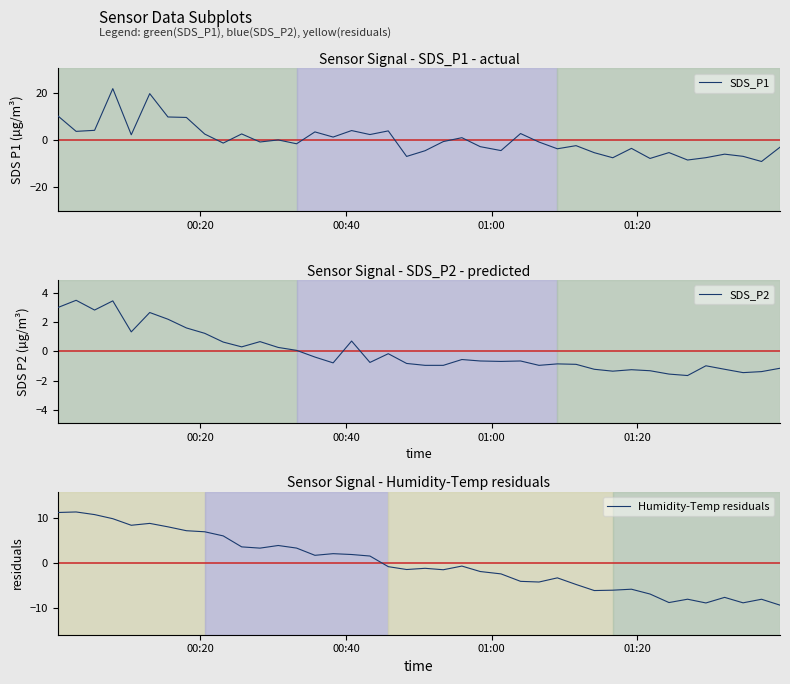

Reading left to right, what are all the values shown in this chart?

SDS_P1: 10.2	3.6	4.0	21.8	2.1	19.7	9.7	9.5	2.4	-1.4	2.5	-0.9	-0.1	-1.7	3.4	1.2	3.9	2.2	3.8	-7.1	-4.7	-0.8	0.9	-2.9	-4.6	2.7	-1.0	-3.8	-2.5	-5.5	-7.7	-3.7	-8.0	-5.5	-8.6	-7.6	-6.1	-7.1	-9.3	-3.2
SDS_P2: 3.0	3.5	2.8	3.5	1.3	2.7	2.2	1.6	1.2	0.6	0.3	0.7	0.3	0.1	-0.4	-0.8	0.7	-0.8	-0.2	-0.8	-1.0	-1.0	-0.6	-0.7	-0.7	-0.7	-1.0	-0.9	-0.9	-1.2	-1.4	-1.3	-1.3	-1.6	-1.7	-1.0	-1.2	-1.5	-1.4	-1.2
Humidity-Temp residuals: 11.3	11.5	10.9	9.9	8.5	8.9	8.1	7.3	7.0	6.1	3.6	3.4	3.9	3.4	1.7	2.1	1.9	1.6	-0.8	-1.4	-1.2	-1.5	-0.7	-1.9	-2.4	-4.1	-4.2	-3.3	-4.8	-6.1	-6.1	-5.8	-6.9	-8.8	-8.1	-8.9	-7.7	-8.9	-8.1	-9.4